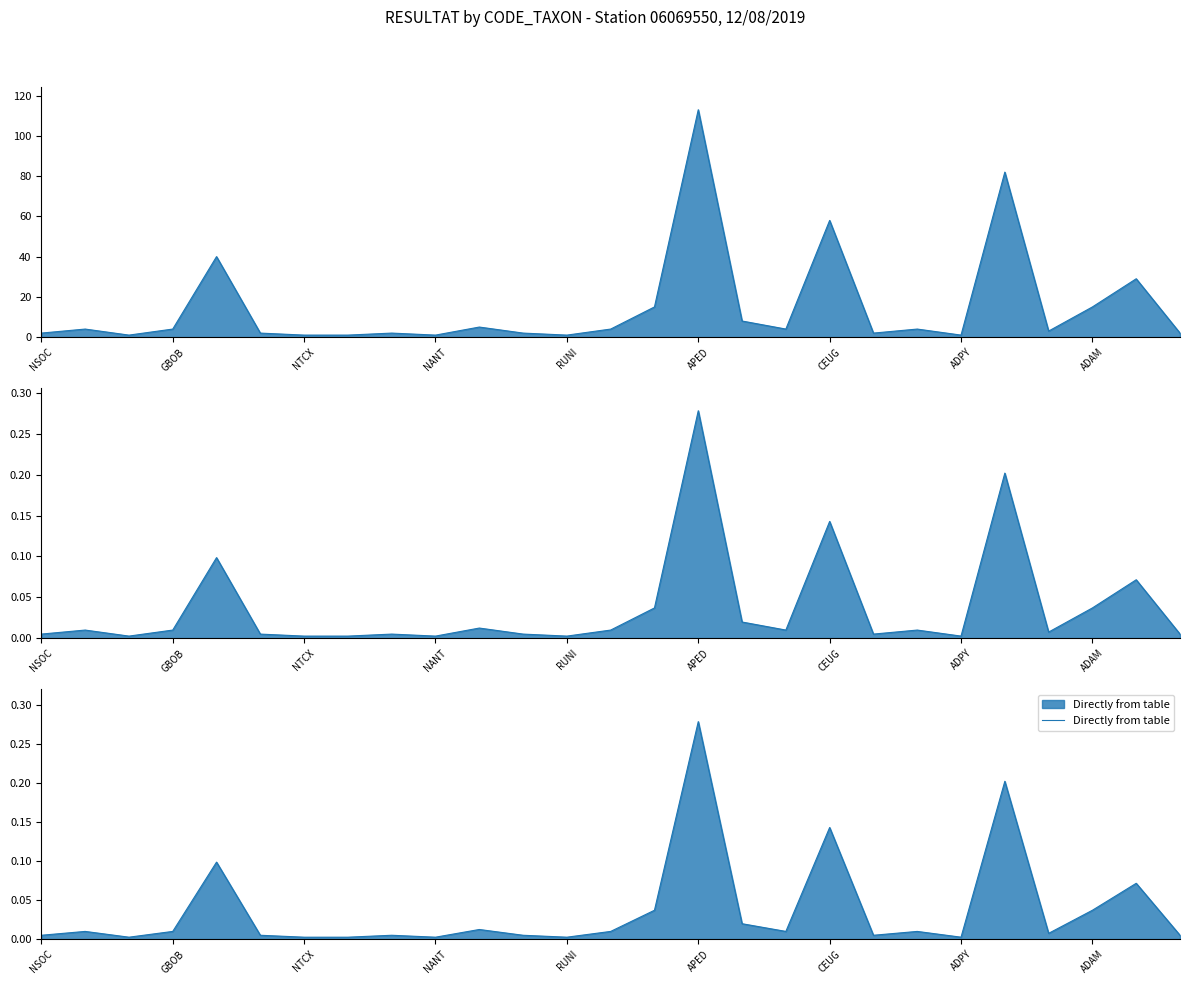

Which category has the highest value in the Directly from table series?

APED